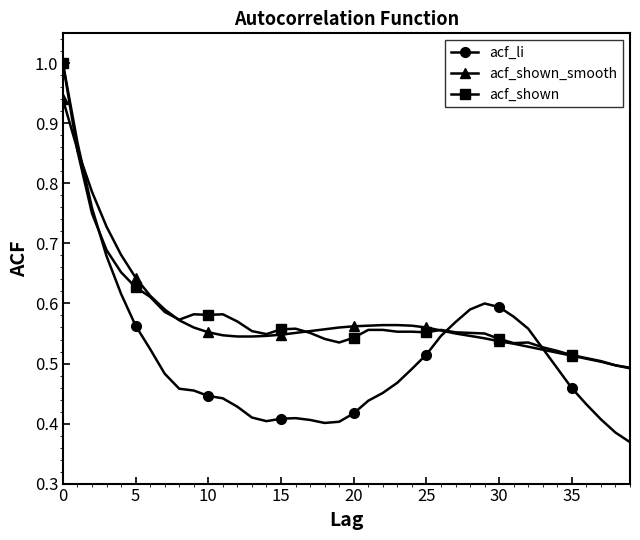

What is the greatest value displayed?

1.0